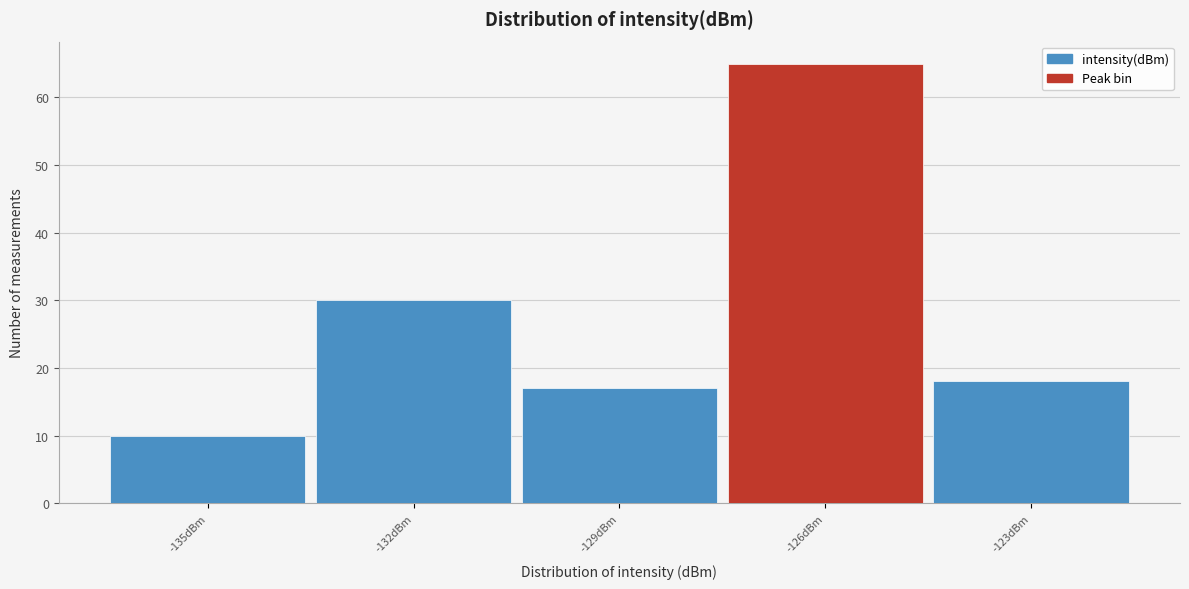

Reading right to left, extract all data points from this chart.

18	65	17	30	10